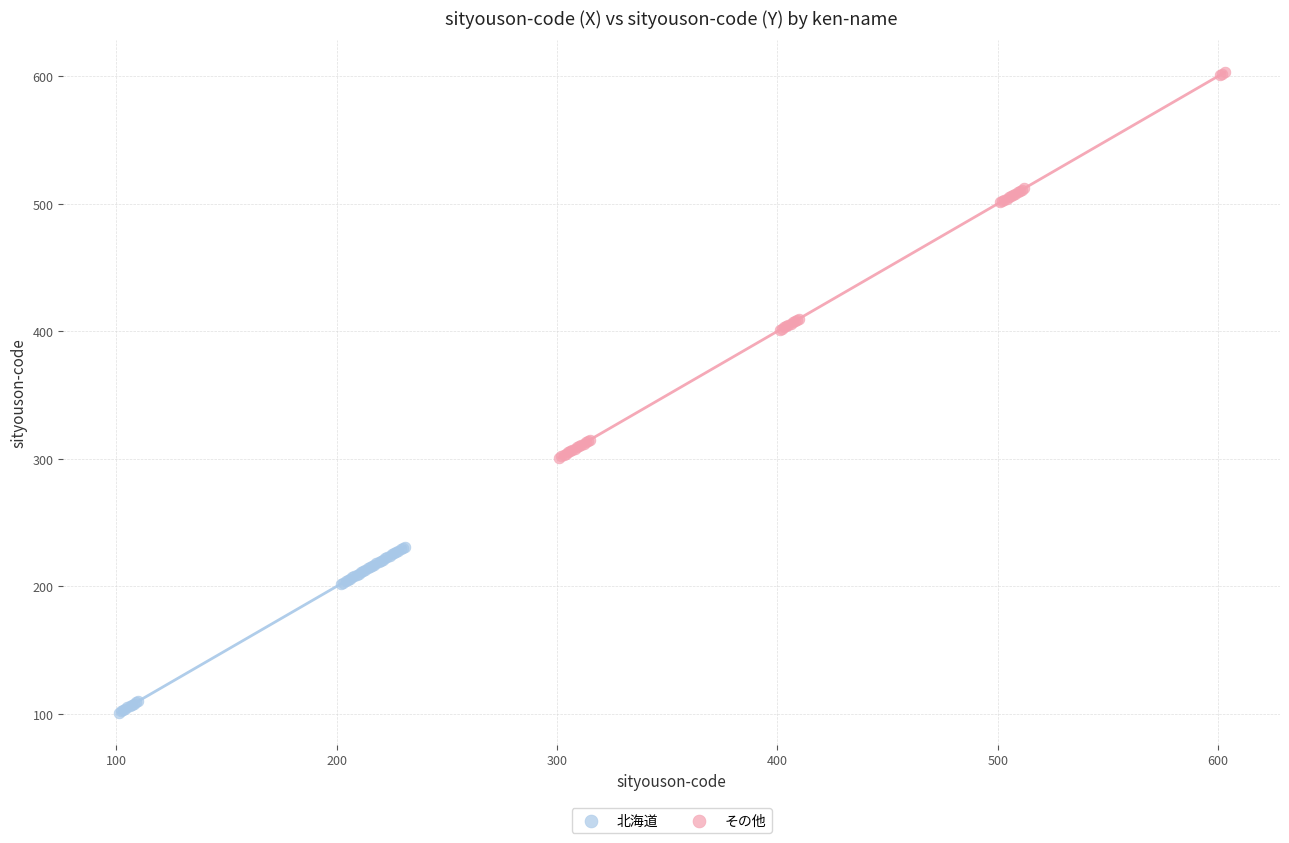

What are all the series names shown in the legend?

北海道, その他